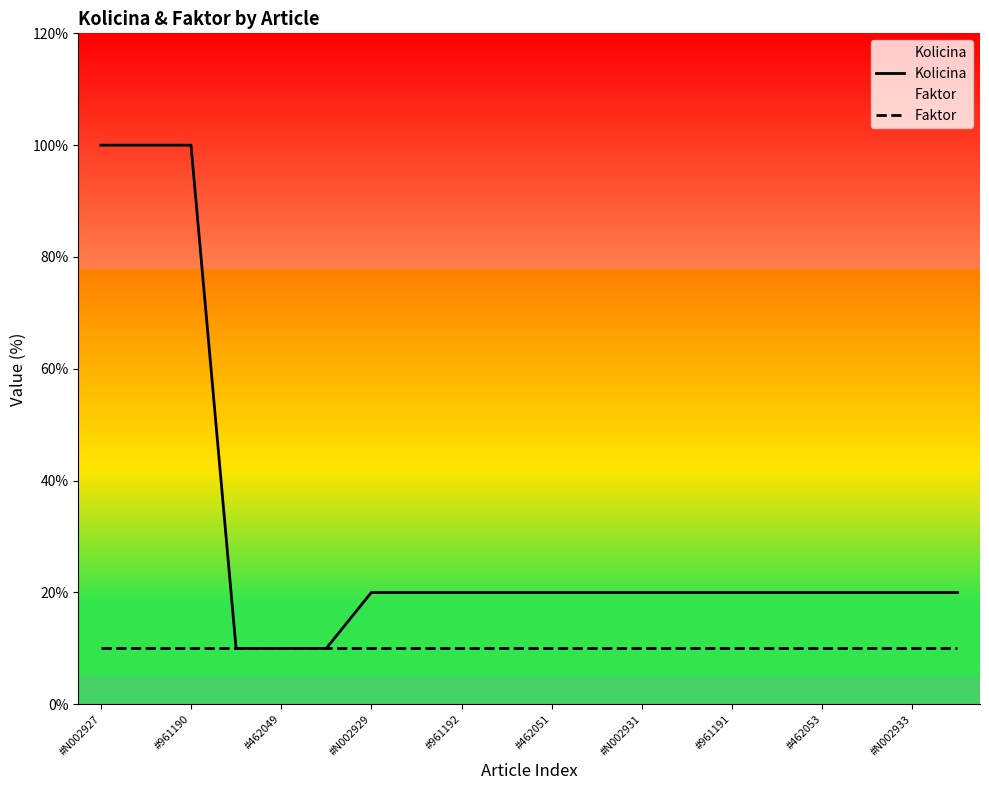

True or false: Kolicina and Faktor cross at least once.

False